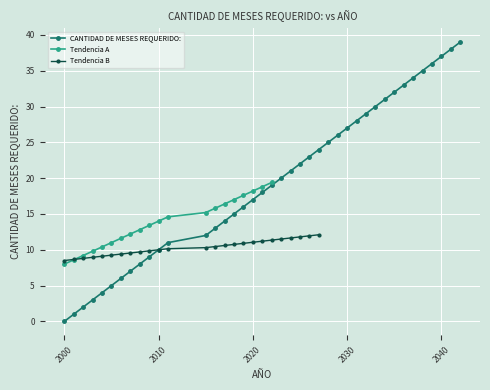

What is the difference between the values at 2030 and 2023?

7